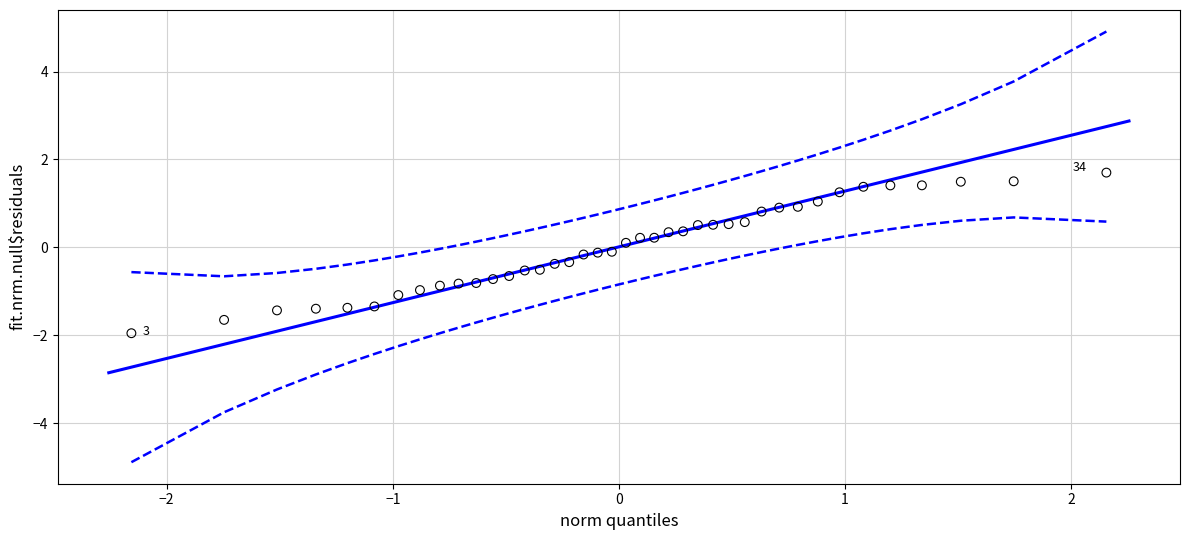

What is the range of Y values (max minus min)?

3.7